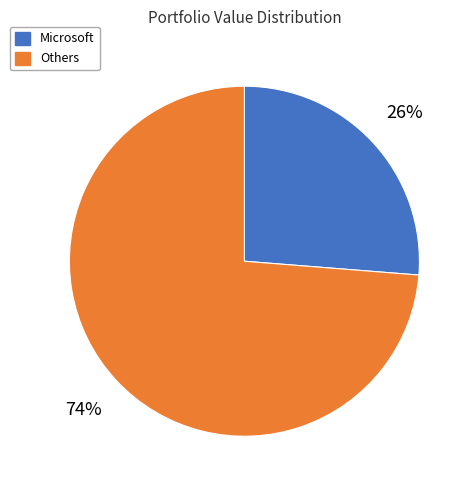

Rank the categories by value from highest to lowest.

Others, Microsoft